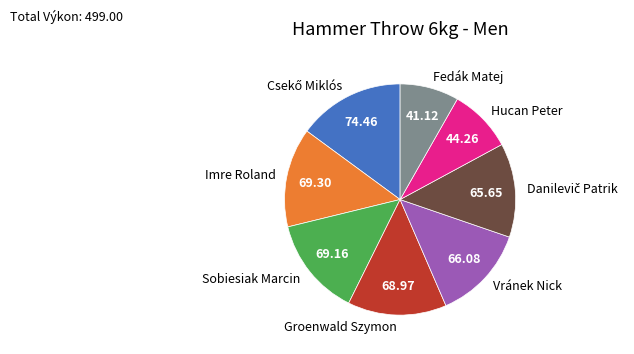

What is the smallest slice in the pie chart?

Fedák Matej